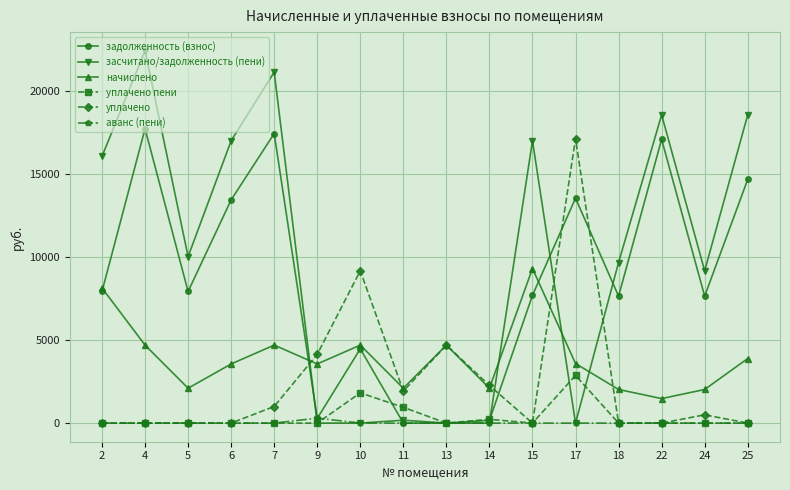

What is the lowest value of the начислено series?

1477.9